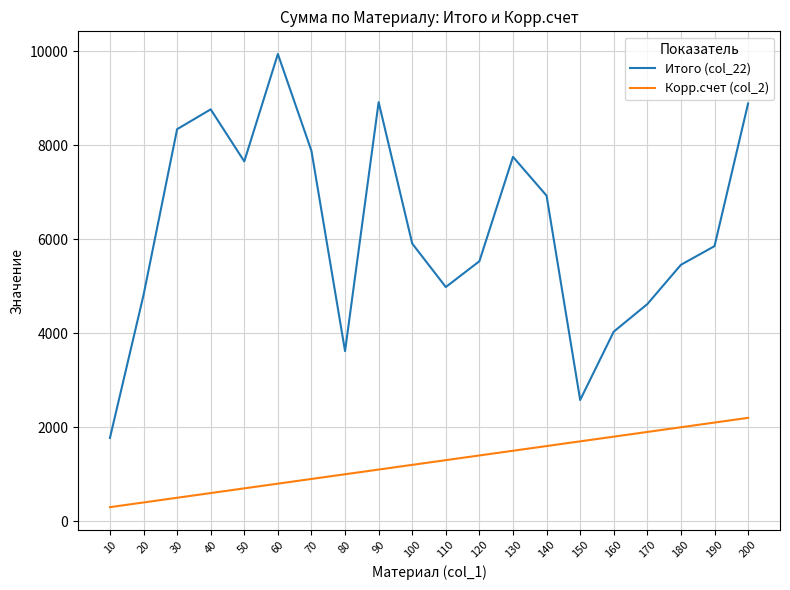

Is it true that Итого (col_22) equals 5532 at 120?

True